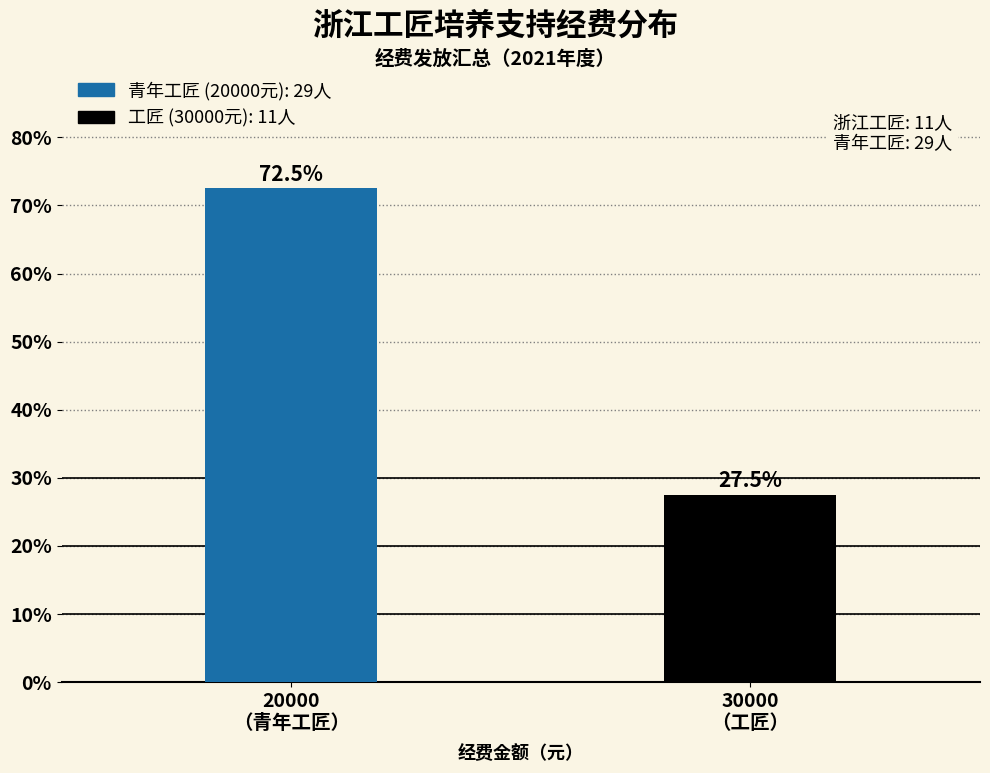

Reading left to right, transcribe all the data shown in this chart.

72.5	27.5